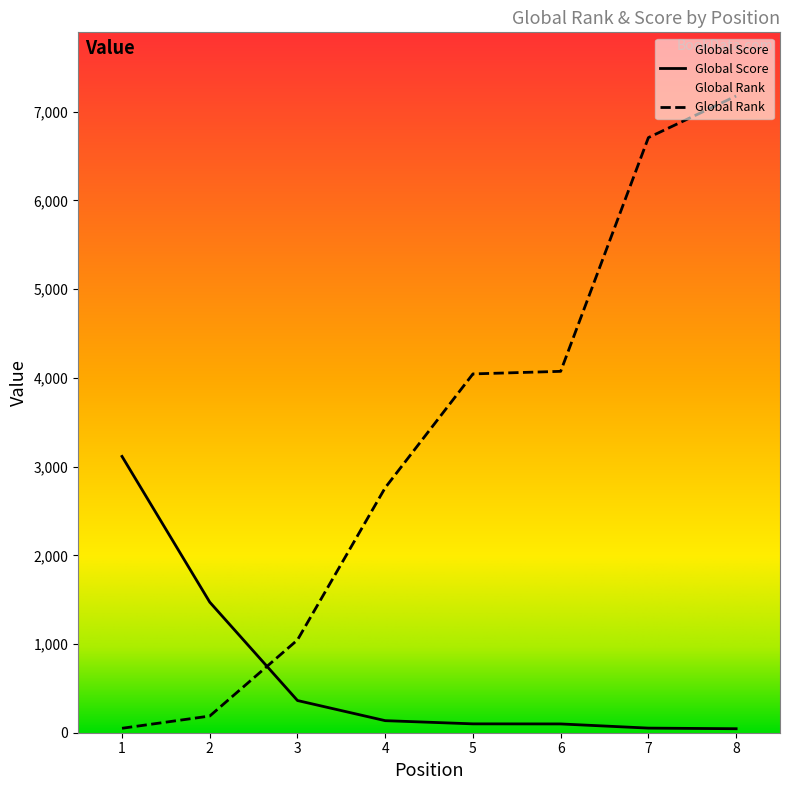

Between 5 and 2, which is larger?

2